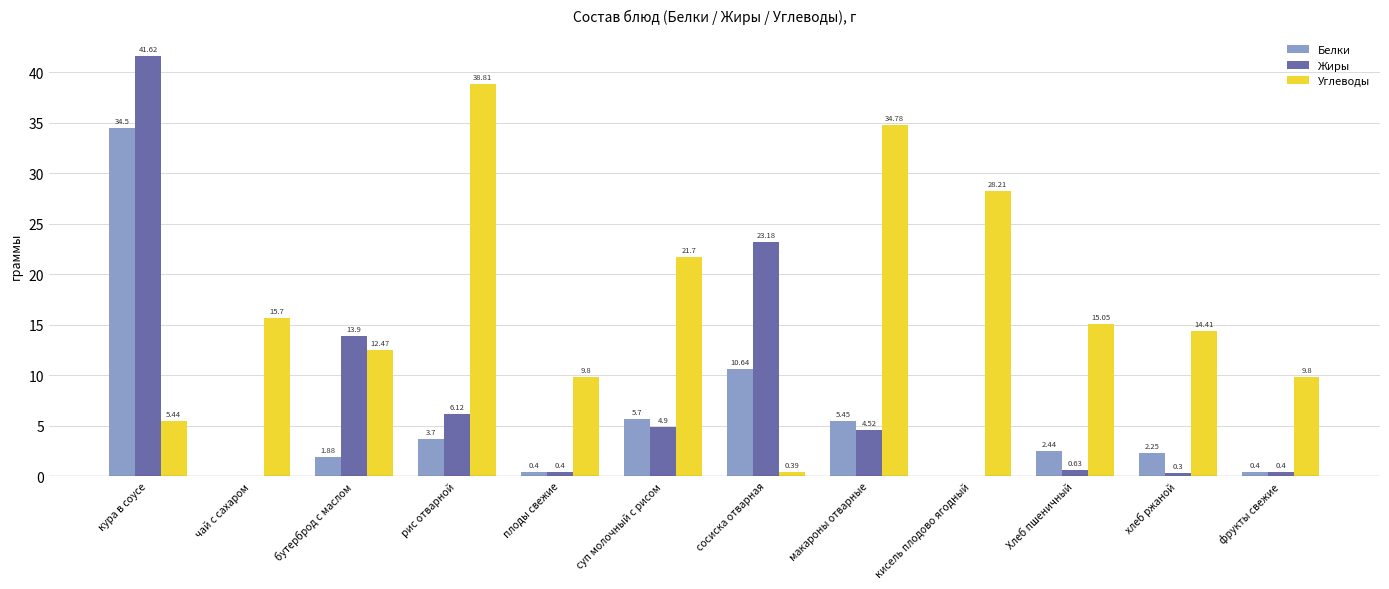

Which series has the widest spread of values?

Жиры